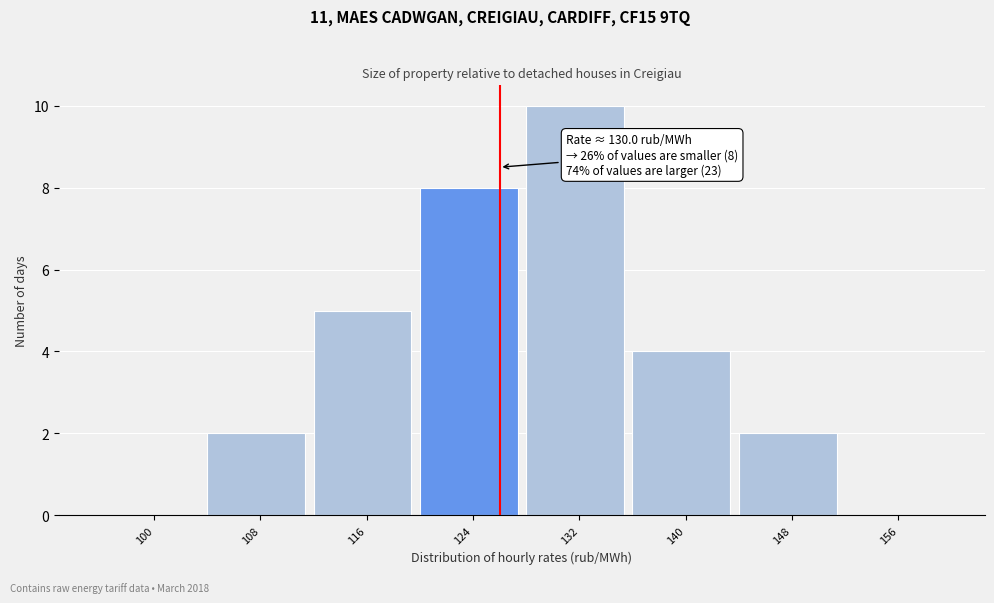

Reading left to right, what are all the values shown in this chart?

100=0	108=2	116=5	124=8	132=10	140=4	148=2	156=0